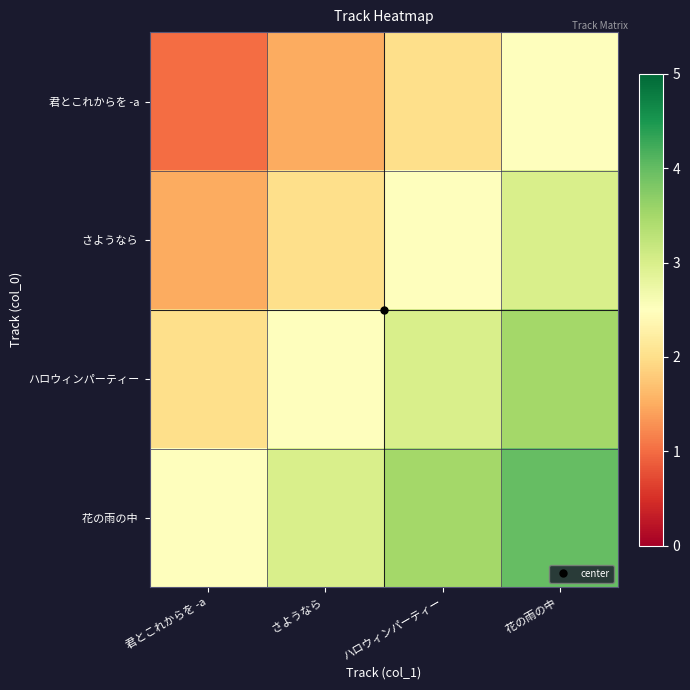

How many categories are shown in the chart?

4